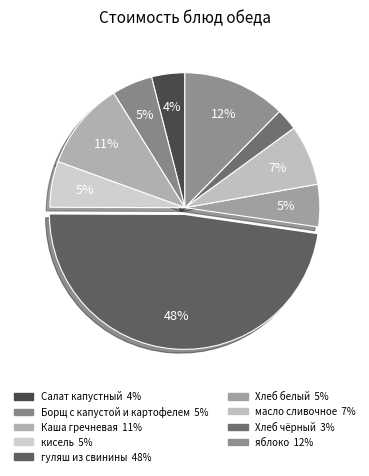

Between яблоко and кисель, which is larger?

яблоко